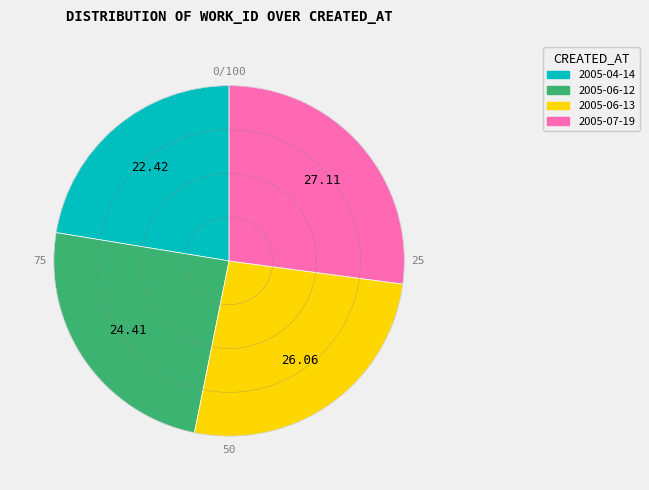

How many segments does this pie chart have?

4